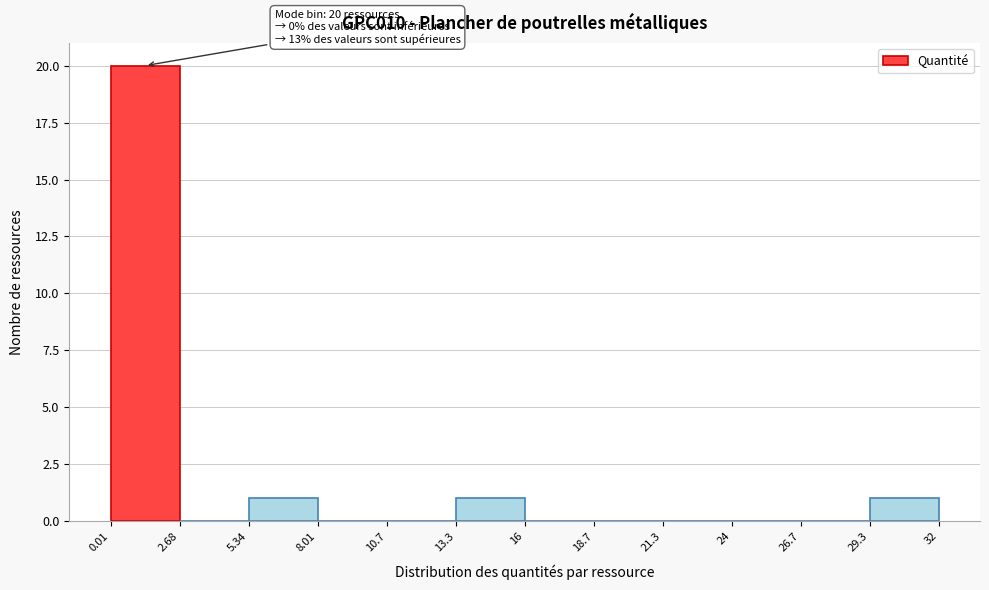

Over which range of the x-axis is the bar tallest?

0.01 to 2.68